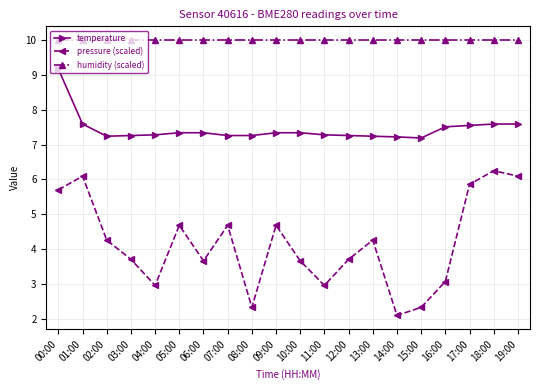

Is this an area chart (filled region under the line)?

No